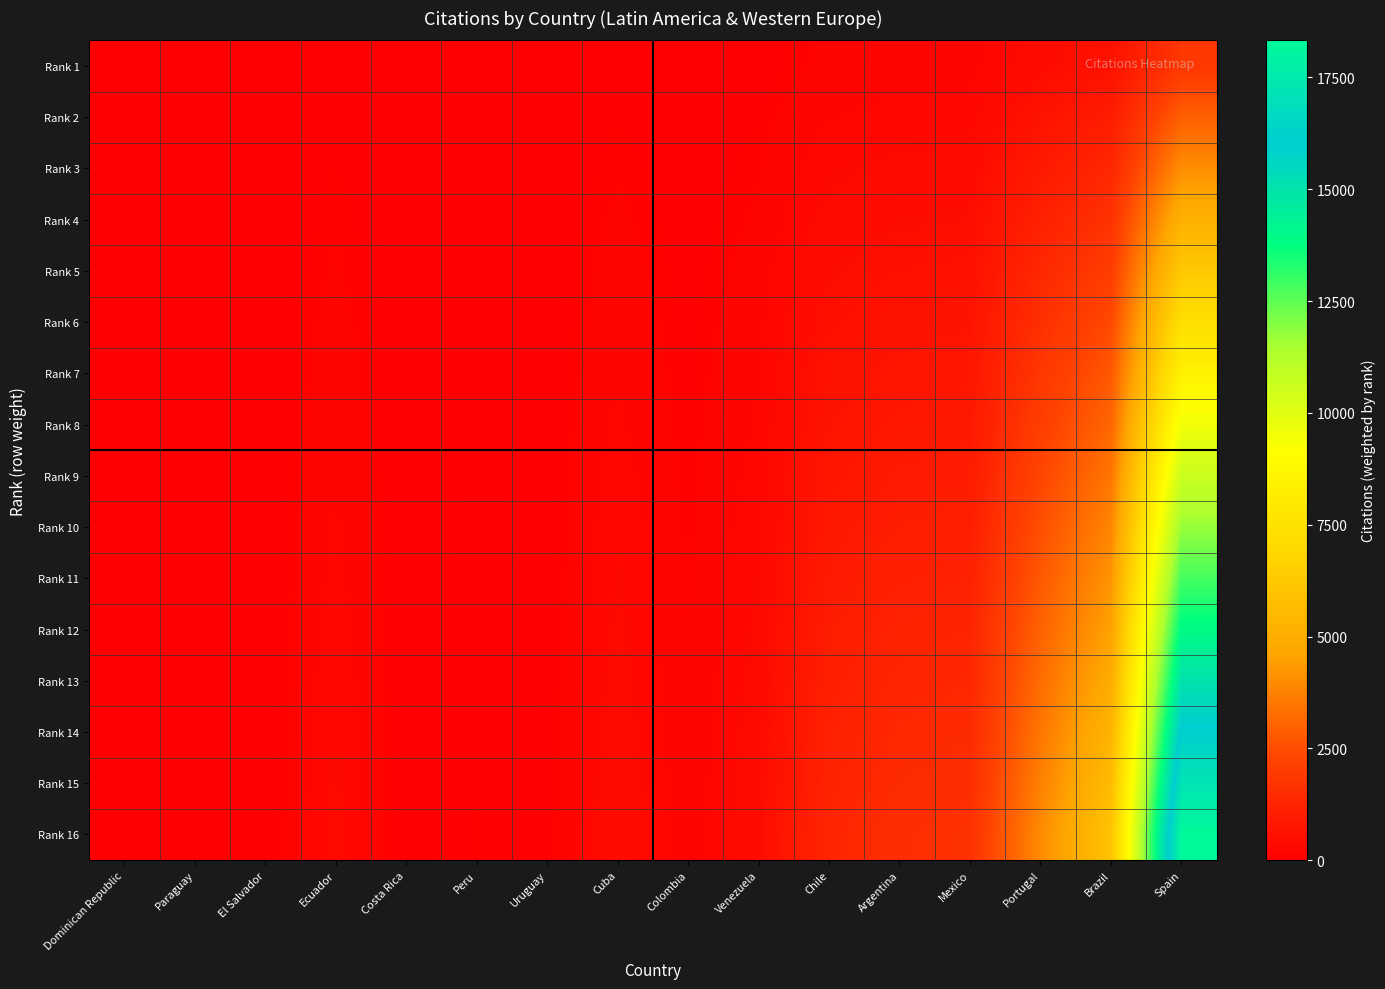

Reading right to left, transcribe all the data shown in this chart.

Rank 1: Spain=1833.0	Brazil=598.5	Portugal=396.5	Mexico=163.8	Argentina=155.2	Chile=127.2	Venezuela=42.7	Colombia=13.1	Cuba=43.7	Uruguay=3.8	Peru=7.5	Costa Rica=0.3	Ecuador=34.2	El Salvador=0.0	Paraguay=2.6	Dominican Republic=3.1
Rank 2: Spain=2932.8	Brazil=957.6	Portugal=634.4	Mexico=262.1	Argentina=248.3	Chile=203.5	Venezuela=68.3	Colombia=21.0	Cuba=69.9	Uruguay=6.1	Peru=12.0	Costa Rica=0.5	Ecuador=54.7	El Salvador=0.0	Paraguay=4.2	Dominican Republic=5.0
Rank 3: Spain=4032.6	Brazil=1316.7	Portugal=872.3	Mexico=360.4	Argentina=341.4	Chile=279.8	Venezuela=93.9	Colombia=28.8	Cuba=96.1	Uruguay=8.4	Peru=16.5	Costa Rica=0.7	Ecuador=75.2	El Salvador=0.0	Paraguay=5.7	Dominican Republic=6.8
Rank 4: Spain=5132.4	Brazil=1675.8	Portugal=1110.2	Mexico=458.6	Argentina=434.6	Chile=356.2	Venezuela=119.6	Colombia=36.7	Cuba=122.4	Uruguay=10.6	Peru=21.0	Costa Rica=0.8	Ecuador=95.8	El Salvador=0.0	Paraguay=7.3	Dominican Republic=8.7
Rank 5: Spain=6232.2	Brazil=2034.9	Portugal=1348.1	Mexico=556.9	Argentina=527.7	Chile=432.5	Venezuela=145.2	Colombia=44.5	Cuba=148.6	Uruguay=12.9	Peru=25.5	Costa Rica=1.0	Ecuador=116.3	El Salvador=0.0	Paraguay=8.8	Dominican Republic=10.5
Rank 6: Spain=7332.0	Brazil=2394.0	Portugal=1586.0	Mexico=655.2	Argentina=620.8	Chile=508.8	Venezuela=170.8	Colombia=52.4	Cuba=174.8	Uruguay=15.2	Peru=30.0	Costa Rica=1.2	Ecuador=136.8	El Salvador=0.0	Paraguay=10.4	Dominican Republic=12.4
Rank 7: Spain=8431.8	Brazil=2753.1	Portugal=1823.9	Mexico=753.5	Argentina=713.9	Chile=585.1	Venezuela=196.4	Colombia=60.3	Cuba=201.0	Uruguay=17.5	Peru=34.5	Costa Rica=1.4	Ecuador=157.3	El Salvador=0.0	Paraguay=12.0	Dominican Republic=14.3
Rank 8: Spain=9531.6	Brazil=3112.2	Portugal=2061.8	Mexico=851.8	Argentina=807.0	Chile=661.4	Venezuela=222.0	Colombia=68.1	Cuba=227.2	Uruguay=19.8	Peru=39.0	Costa Rica=1.6	Ecuador=177.8	El Salvador=0.0	Paraguay=13.5	Dominican Republic=16.1
Rank 9: Spain=10631.4	Brazil=3471.3	Portugal=2299.7	Mexico=950.0	Argentina=900.2	Chile=737.8	Venezuela=247.7	Colombia=76.0	Cuba=253.5	Uruguay=22.0	Peru=43.5	Costa Rica=1.7	Ecuador=198.4	El Salvador=0.0	Paraguay=15.1	Dominican Republic=18.0
Rank 10: Spain=11731.2	Brazil=3830.4	Portugal=2537.6	Mexico=1048.3	Argentina=993.3	Chile=814.1	Venezuela=273.3	Colombia=83.8	Cuba=279.7	Uruguay=24.3	Peru=48.0	Costa Rica=1.9	Ecuador=218.9	El Salvador=0.0	Paraguay=16.6	Dominican Republic=19.8
Rank 11: Spain=12831.0	Brazil=4189.5	Portugal=2775.5	Mexico=1146.6	Argentina=1086.4	Chile=890.4	Venezuela=298.9	Colombia=91.7	Cuba=305.9	Uruguay=26.6	Peru=52.5	Costa Rica=2.1	Ecuador=239.4	El Salvador=0.0	Paraguay=18.2	Dominican Republic=21.7
Rank 12: Spain=13930.8	Brazil=4548.6	Portugal=3013.4	Mexico=1244.9	Argentina=1179.5	Chile=966.7	Venezuela=324.5	Colombia=99.6	Cuba=332.1	Uruguay=28.9	Peru=57.0	Costa Rica=2.3	Ecuador=259.9	El Salvador=0.0	Paraguay=19.8	Dominican Republic=23.6
Rank 13: Spain=15030.6	Brazil=4907.7	Portugal=3251.3	Mexico=1343.2	Argentina=1272.6	Chile=1043.0	Venezuela=350.1	Colombia=107.4	Cuba=358.3	Uruguay=31.2	Peru=61.5	Costa Rica=2.5	Ecuador=280.4	El Salvador=0.0	Paraguay=21.3	Dominican Republic=25.4
Rank 14: Spain=16130.4	Brazil=5266.8	Portugal=3489.2	Mexico=1441.4	Argentina=1365.8	Chile=1119.4	Venezuela=375.8	Colombia=115.3	Cuba=384.6	Uruguay=33.4	Peru=66.0	Costa Rica=2.6	Ecuador=301.0	El Salvador=0.0	Paraguay=22.9	Dominican Republic=27.3
Rank 15: Spain=17230.2	Brazil=5625.9	Portugal=3727.1	Mexico=1539.7	Argentina=1458.9	Chile=1195.7	Venezuela=401.4	Colombia=123.1	Cuba=410.8	Uruguay=35.7	Peru=70.5	Costa Rica=2.8	Ecuador=321.5	El Salvador=0.0	Paraguay=24.4	Dominican Republic=29.1
Rank 16: Spain=18330.0	Brazil=5985.0	Portugal=3965.0	Mexico=1638.0	Argentina=1552.0	Chile=1272.0	Venezuela=427.0	Colombia=131.0	Cuba=437.0	Uruguay=38.0	Peru=75.0	Costa Rica=3.0	Ecuador=342.0	El Salvador=0.0	Paraguay=26.0	Dominican Republic=31.0